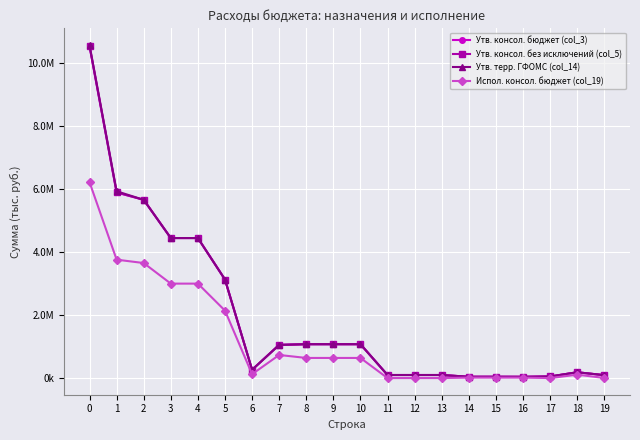

Reading left to right, extract all data points from this chart.

Утв. консол. бюджет (col_3): 0=10540174.6	1=5895400.0	2=5661100.0	3=4447000.0	4=4447000.0	5=3130000.0	6=263000.0	7=1054000.0	8=1075600.0	9=1075600.0	10=1075600.0	11=97000.0	12=97000.0	13=97000.0	14=41500.0	15=41500.0	16=40000.0	17=50000.0	18=184300.0	19=92500.0
Утв. консол. без исключений (col_5): 0=10540174.6	1=5895400.0	2=5661100.0	3=4447000.0	4=4447000.0	5=3130000.0	6=263000.0	7=1054000.0	8=1075600.0	9=1075600.0	10=1075600.0	11=97000.0	12=97000.0	13=97000.0	14=41500.0	15=41500.0	16=40000.0	17=50000.0	18=184300.0	19=92500.0
Утв. терр. ГФОМС (col_14): 0=10578274.6	1=5933500.0	2=5661100.0	3=4447000.0	4=4447000.0	5=3130000.0	6=263000.0	7=1054000.0	8=1075600.0	9=1075600.0	10=1075600.0	11=97000.0	12=97000.0	13=97000.0	14=41500.0	15=41500.0	16=40000.0	17=50000.0	18=184300.0	19=92500.0
Испол. консол. бюджет (col_19): 0=6221643.3	1=3760638.6	2=3653101.3	3=2999606.4	4=2999606.4	5=2142581.5	6=123541.4	7=733483.4	8=639030.9	9=639030.9	10=639030.9	11=0.0	12=0.0	13=0.0	14=14464.0	15=14464.0	16=14464.0	17=0.0	18=107537.3	19=4354.1